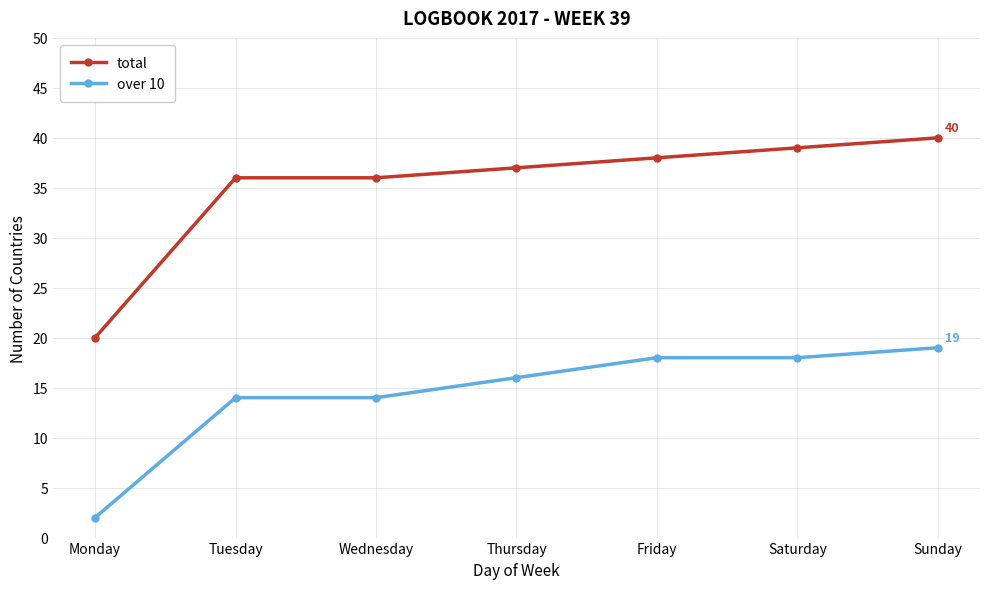

The total series shows 37 at Thursday. True or false?

True